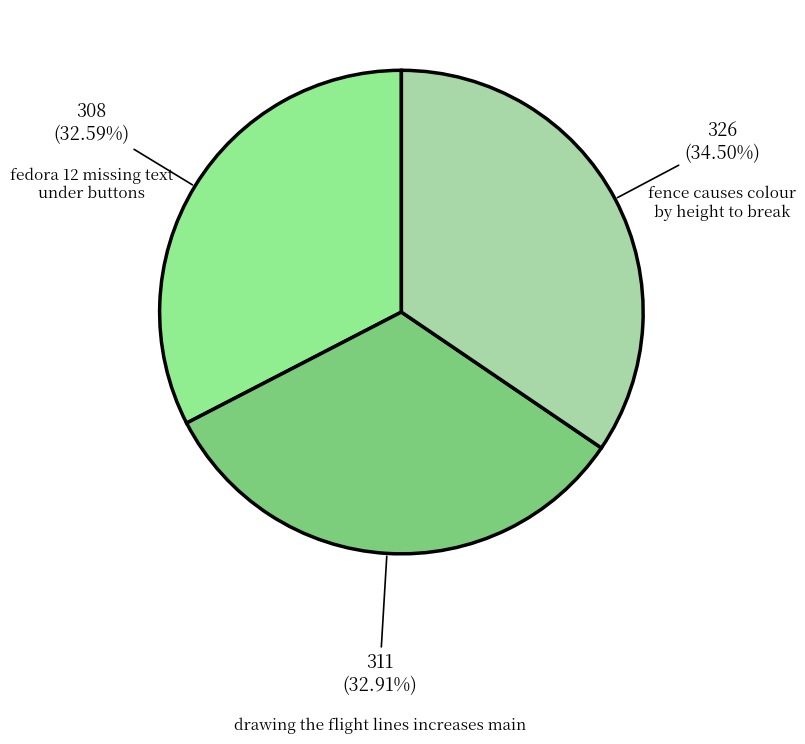

Approximately how many times larger is the value at drawing the flight lines increases main compared to fence causes colour by height to break?

1.0